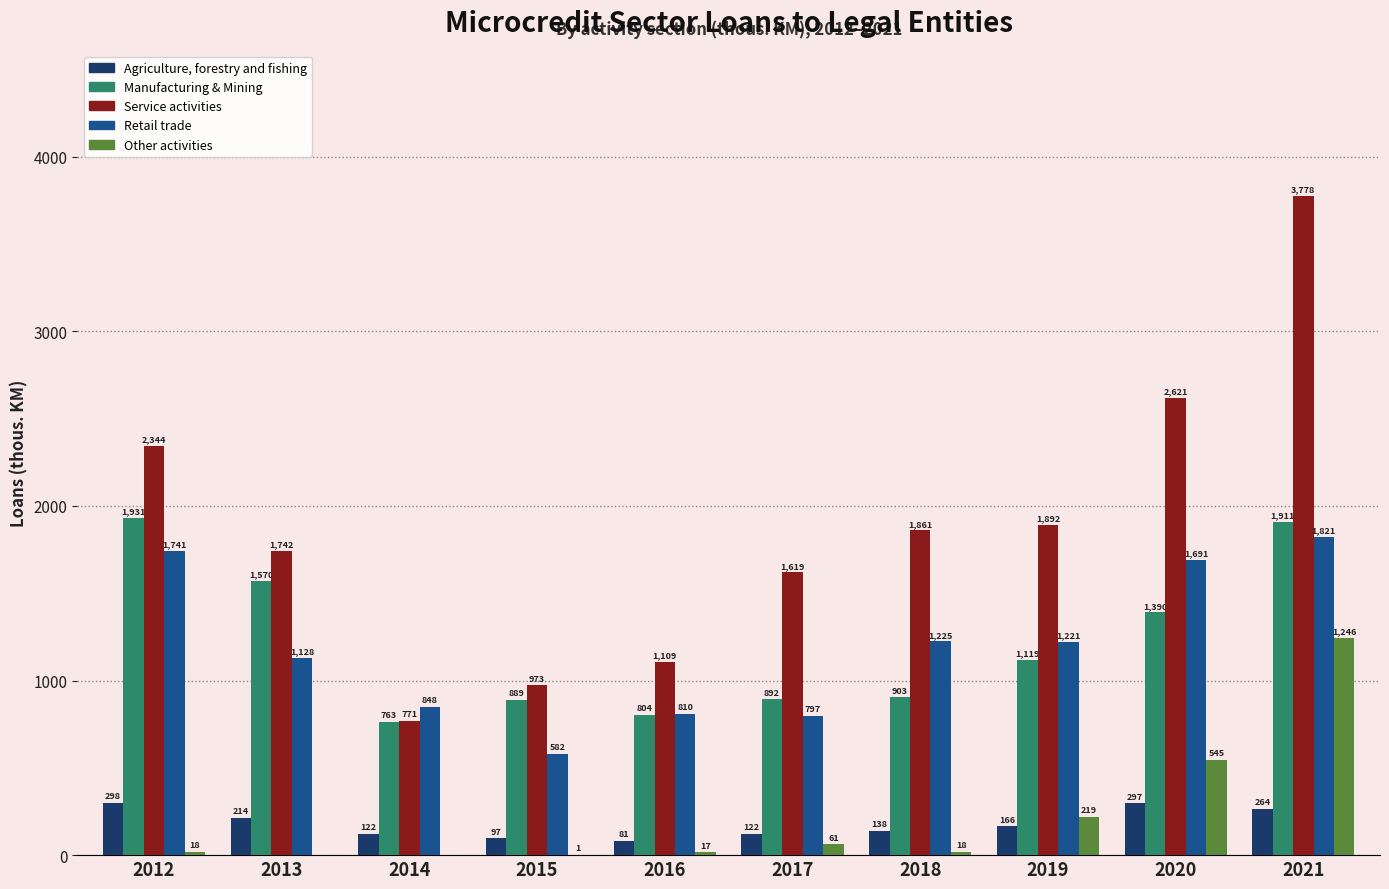

What is the greatest value displayed?

3778